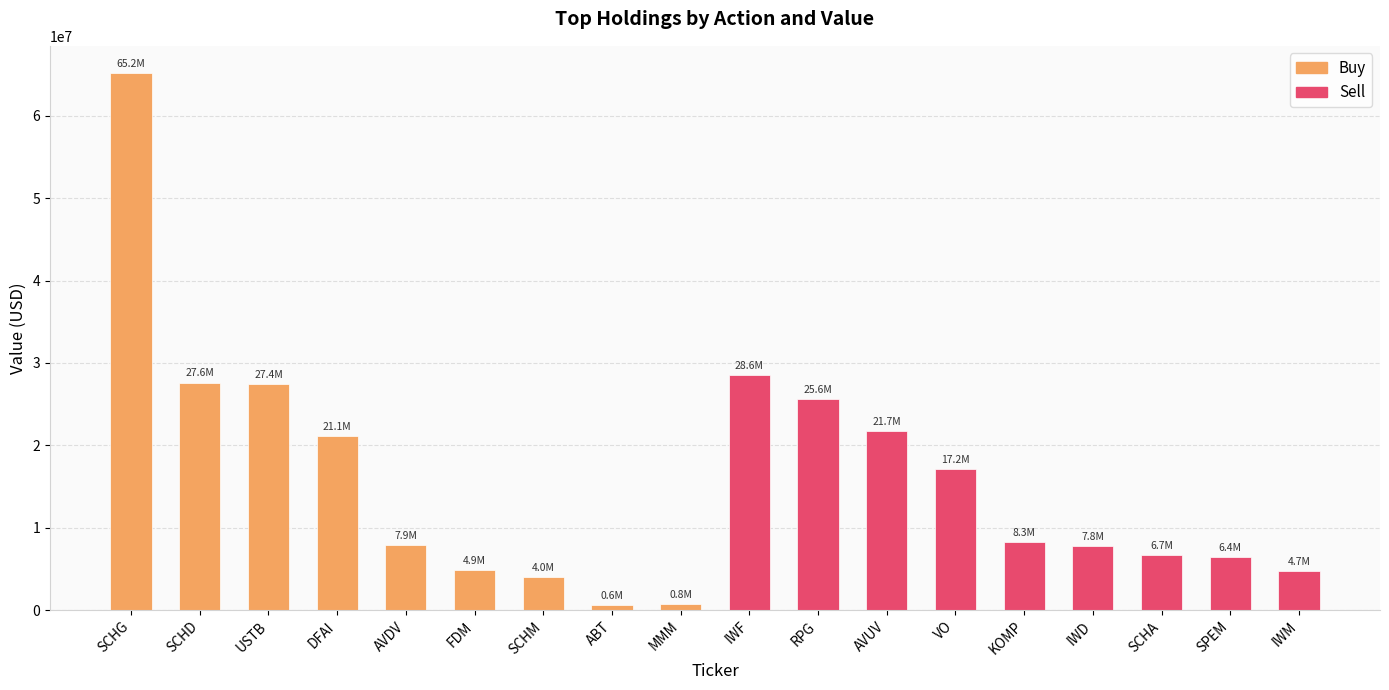

Read the value at SCHA.

6723402